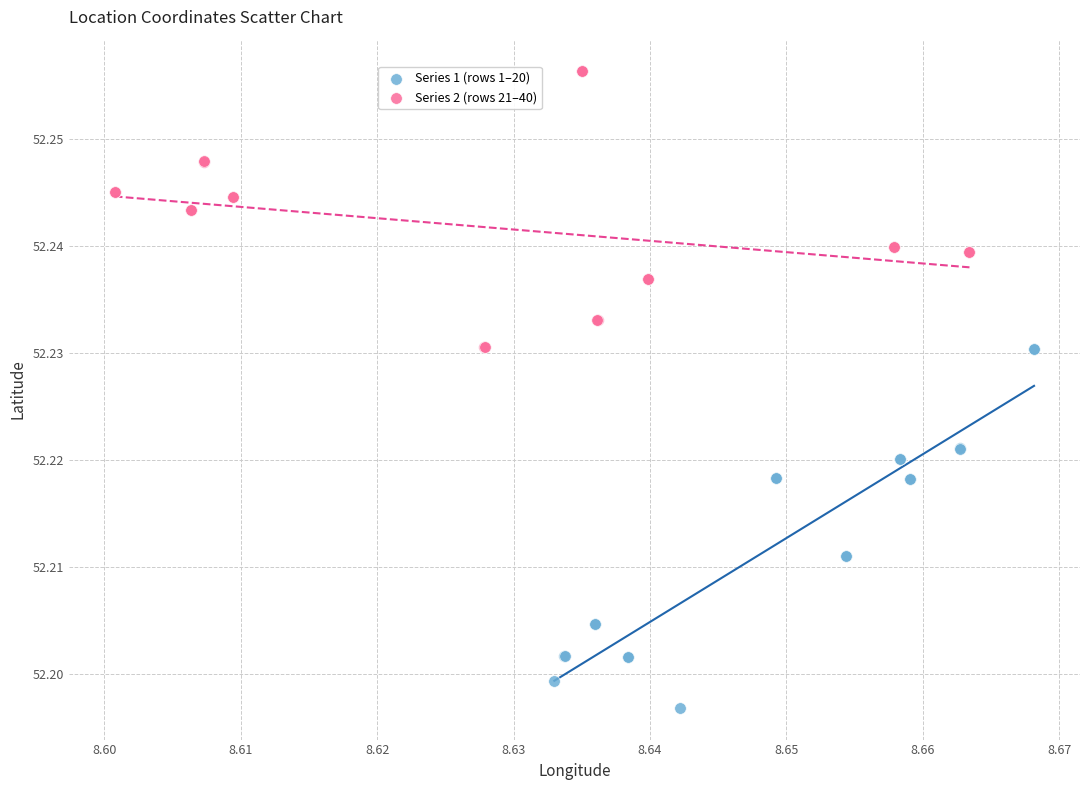

Which series has the largest Y range (max minus min)?

Series 1 (rows 1–20)